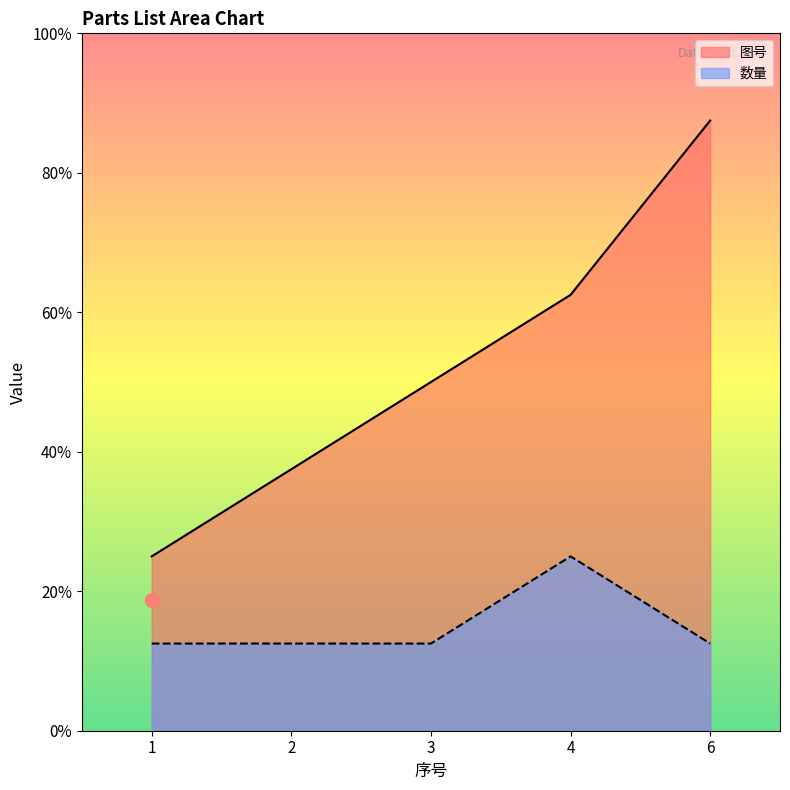

Which series contains the lowest Y value?

数量